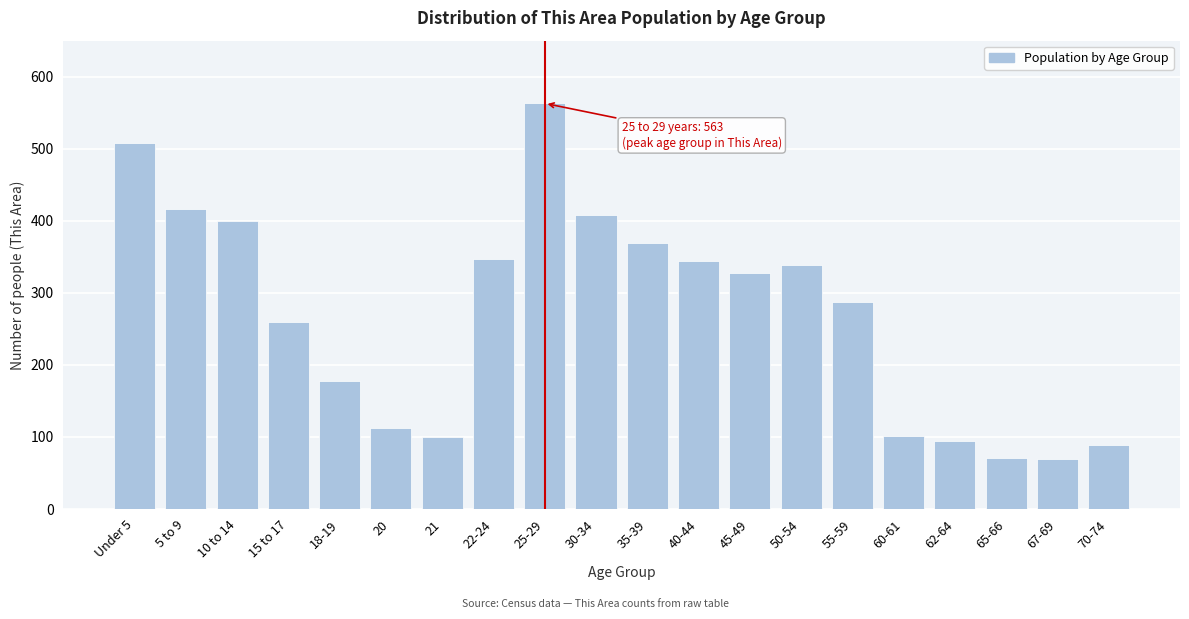

What is the sum of all values?

5384